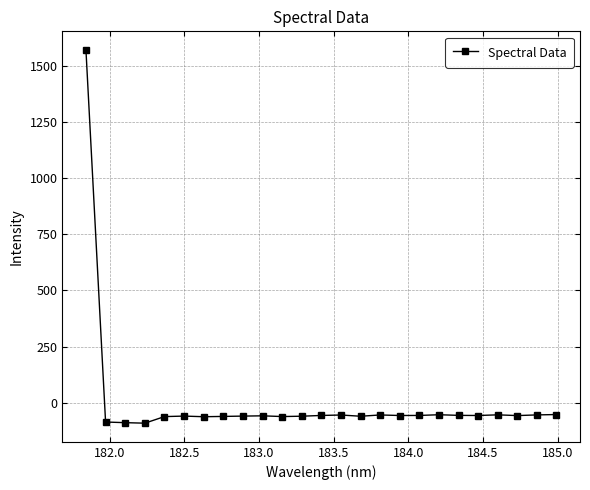

What is the value of the 24th point from the left?

-54.6